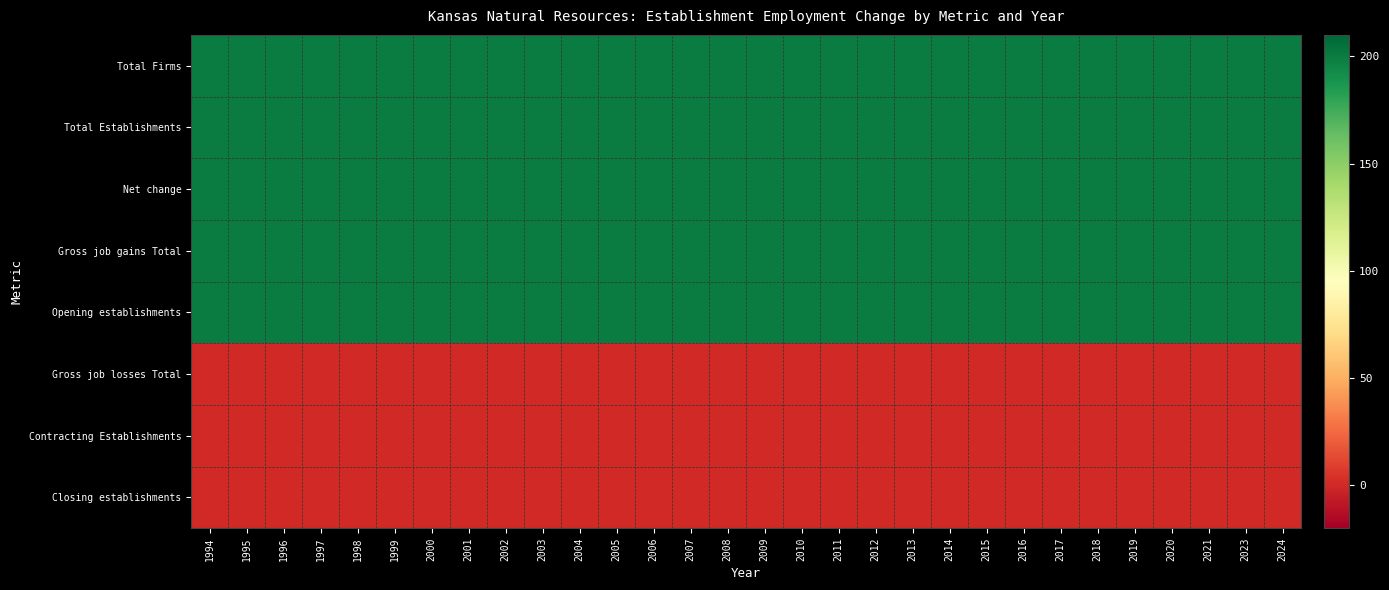

Reading left to right, extract all data points from this chart.

Total Firms: 1994=200	1995=200	1996=200	1997=200	1998=200	1999=200	2000=200	2001=200	2002=200	2003=200	2004=200	2005=200	2006=200	2007=200	2008=200	2009=200	2010=200	2011=200	2012=200	2013=200	2014=200	2015=200	2016=200	2017=200	2018=200	2019=200	2020=200	2021=200	2023=200	2024=200
Total Establishments: 1994=200	1995=200	1996=200	1997=200	1998=200	1999=200	2000=200	2001=200	2002=200	2003=200	2004=200	2005=200	2006=200	2007=200	2008=200	2009=200	2010=200	2011=200	2012=200	2013=200	2014=200	2015=200	2016=200	2017=200	2018=200	2019=200	2020=200	2021=200	2023=200	2024=200
Net change: 1994=200	1995=200	1996=200	1997=200	1998=200	1999=200	2000=200	2001=200	2002=200	2003=200	2004=200	2005=200	2006=200	2007=200	2008=200	2009=200	2010=200	2011=200	2012=200	2013=200	2014=200	2015=200	2016=200	2017=200	2018=200	2019=200	2020=200	2021=200	2023=200	2024=200
Gross job gains Total: 1994=200	1995=200	1996=200	1997=200	1998=200	1999=200	2000=200	2001=200	2002=200	2003=200	2004=200	2005=200	2006=200	2007=200	2008=200	2009=200	2010=200	2011=200	2012=200	2013=200	2014=200	2015=200	2016=200	2017=200	2018=200	2019=200	2020=200	2021=200	2023=200	2024=200
Opening establishments: 1994=200	1995=200	1996=200	1997=200	1998=200	1999=200	2000=200	2001=200	2002=200	2003=200	2004=200	2005=200	2006=200	2007=200	2008=200	2009=200	2010=200	2011=200	2012=200	2013=200	2014=200	2015=200	2016=200	2017=200	2018=200	2019=200	2020=200	2021=200	2023=200	2024=200
Gross job losses Total: 1994=0	1995=0	1996=0	1997=0	1998=0	1999=0	2000=0	2001=0	2002=0	2003=0	2004=0	2005=0	2006=0	2007=0	2008=0	2009=0	2010=0	2011=0	2012=0	2013=0	2014=0	2015=0	2016=0	2017=0	2018=0	2019=0	2020=0	2021=0	2023=0	2024=0
Contracting Establishments: 1994=0	1995=0	1996=0	1997=0	1998=0	1999=0	2000=0	2001=0	2002=0	2003=0	2004=0	2005=0	2006=0	2007=0	2008=0	2009=0	2010=0	2011=0	2012=0	2013=0	2014=0	2015=0	2016=0	2017=0	2018=0	2019=0	2020=0	2021=0	2023=0	2024=0
Closing establishments: 1994=0	1995=0	1996=0	1997=0	1998=0	1999=0	2000=0	2001=0	2002=0	2003=0	2004=0	2005=0	2006=0	2007=0	2008=0	2009=0	2010=0	2011=0	2012=0	2013=0	2014=0	2015=0	2016=0	2017=0	2018=0	2019=0	2020=0	2021=0	2023=0	2024=0